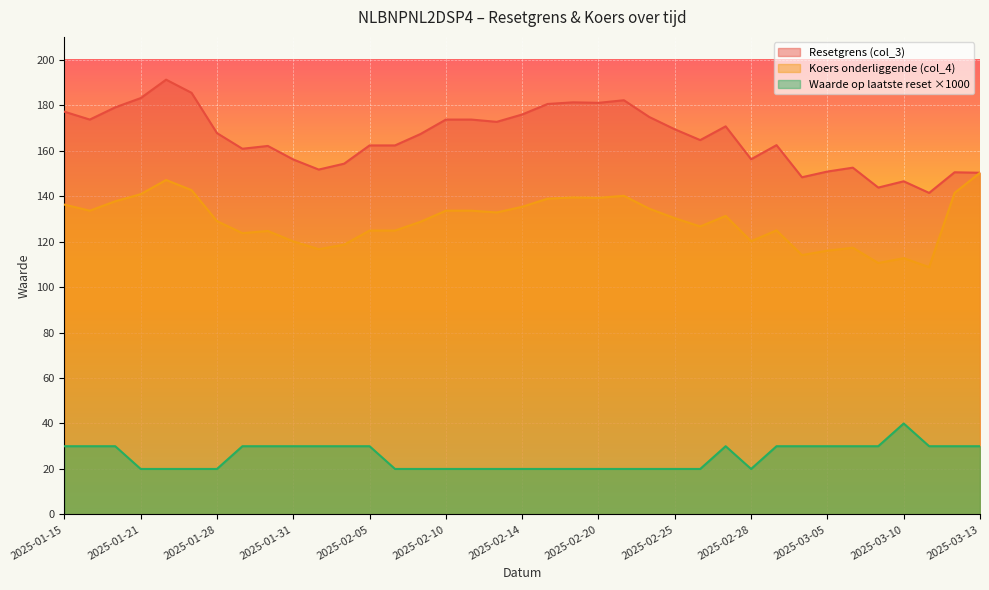

What is the greatest value displayed?

191.2